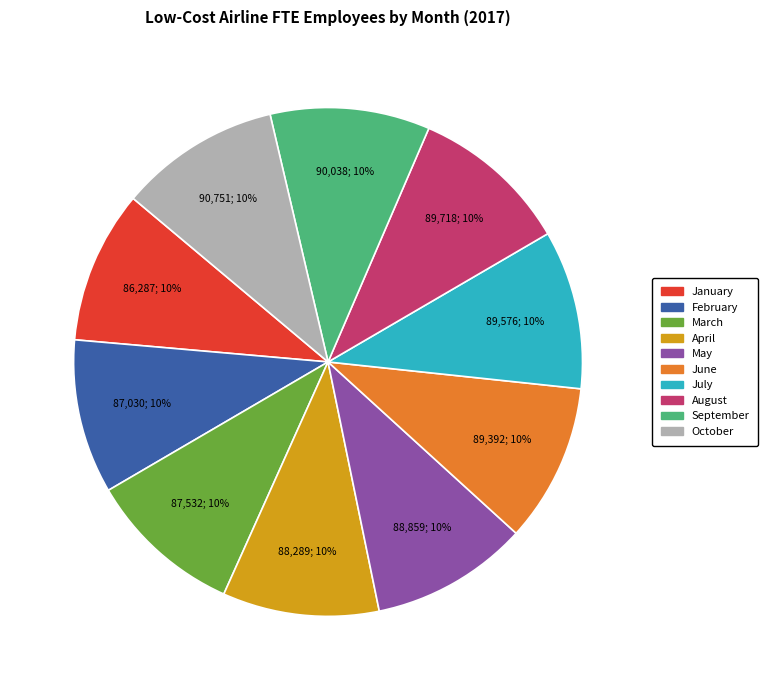

To the nearest percent, what is the combined percentage of September and January?

20%